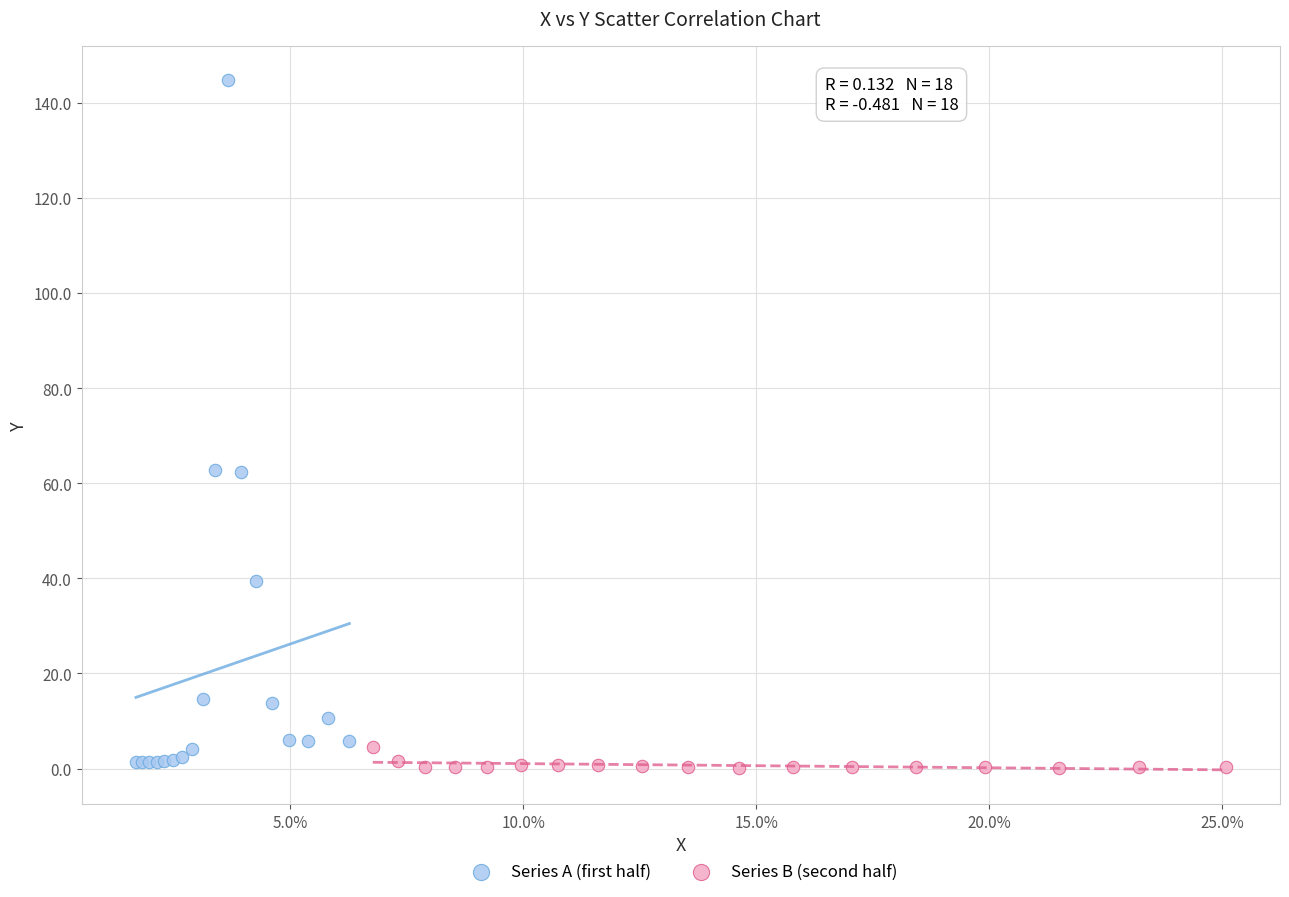

Which series contains the highest Y value?

Series A (first half)